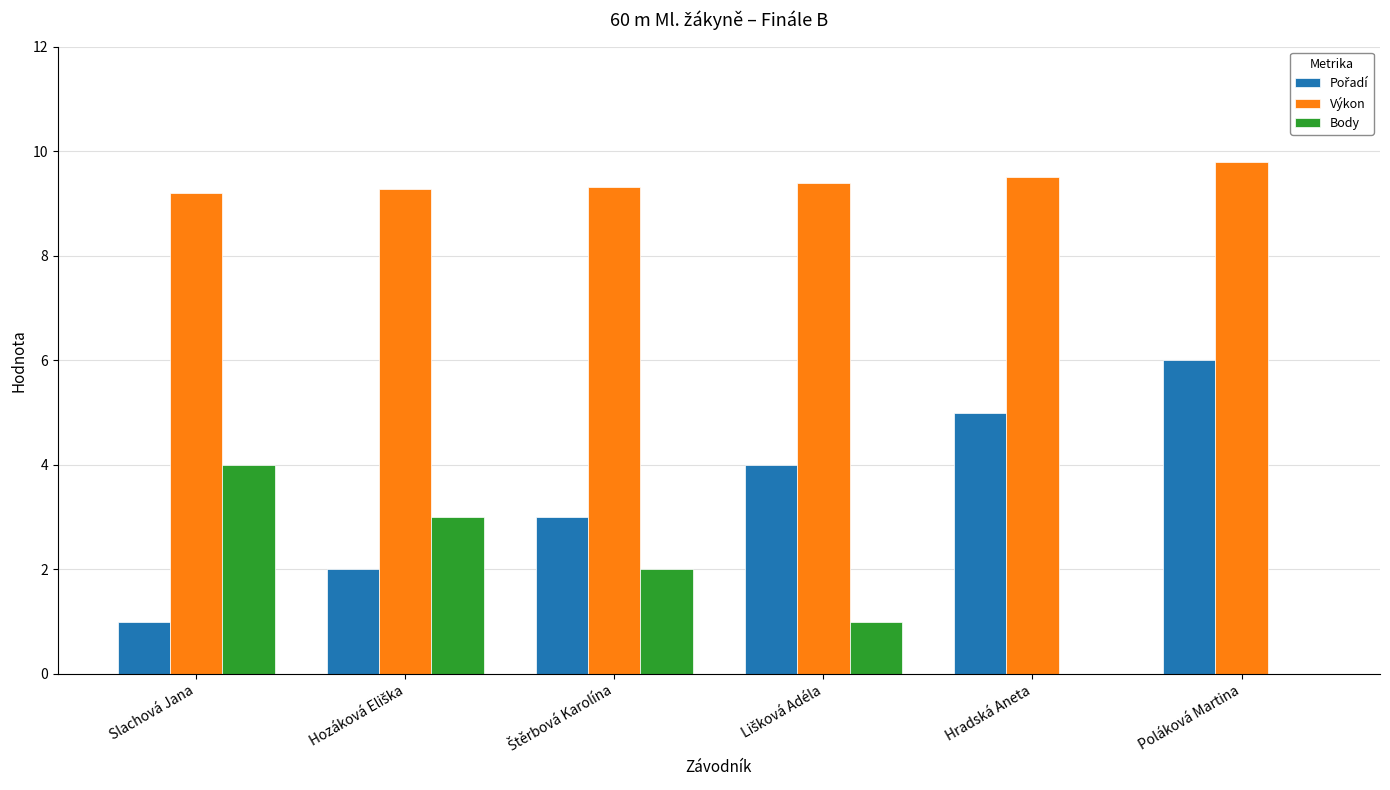

At which category does the chart reach its peak across all series?

Poláková Martina